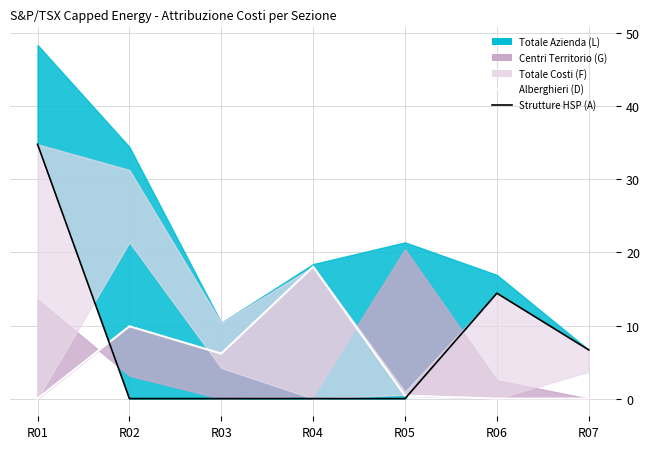

Between which two adjacent categories do Strutture HSP (A) and Alberghieri (D) first intersect?

R01 and R02